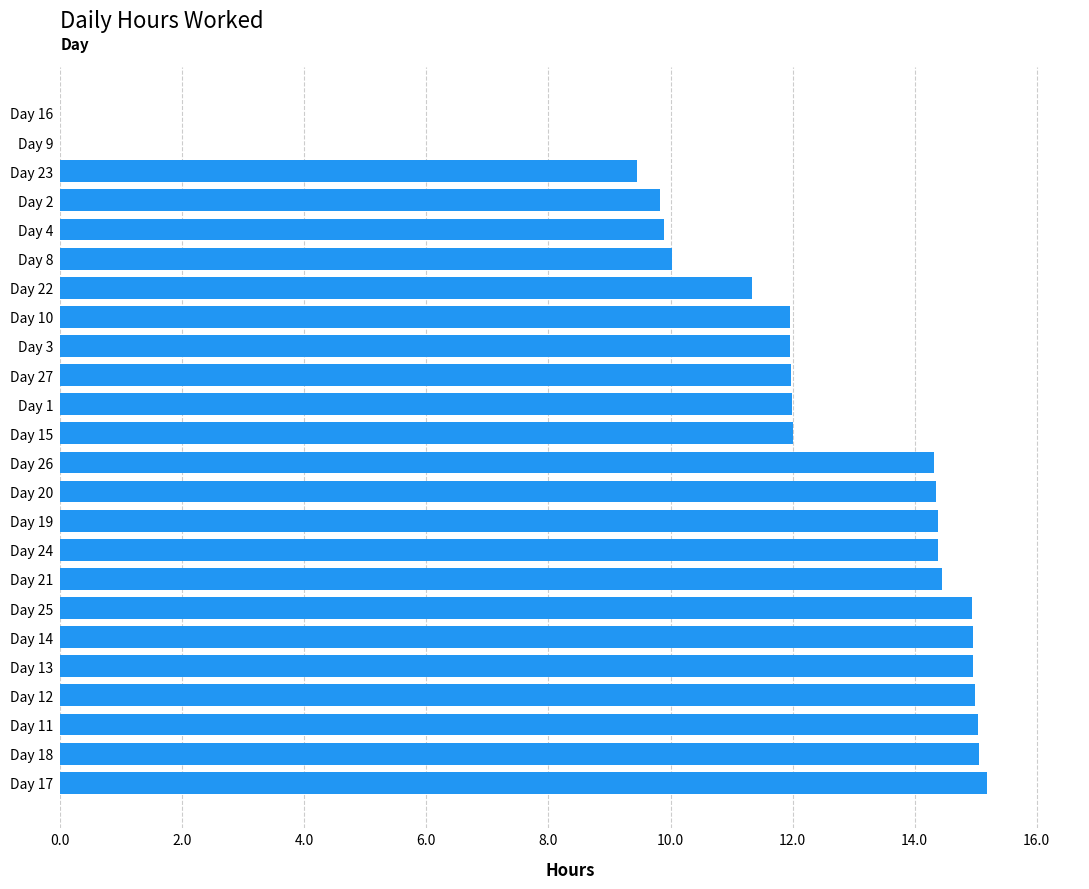

What is the sum of the values at Day 16 and Day 8?

10.0